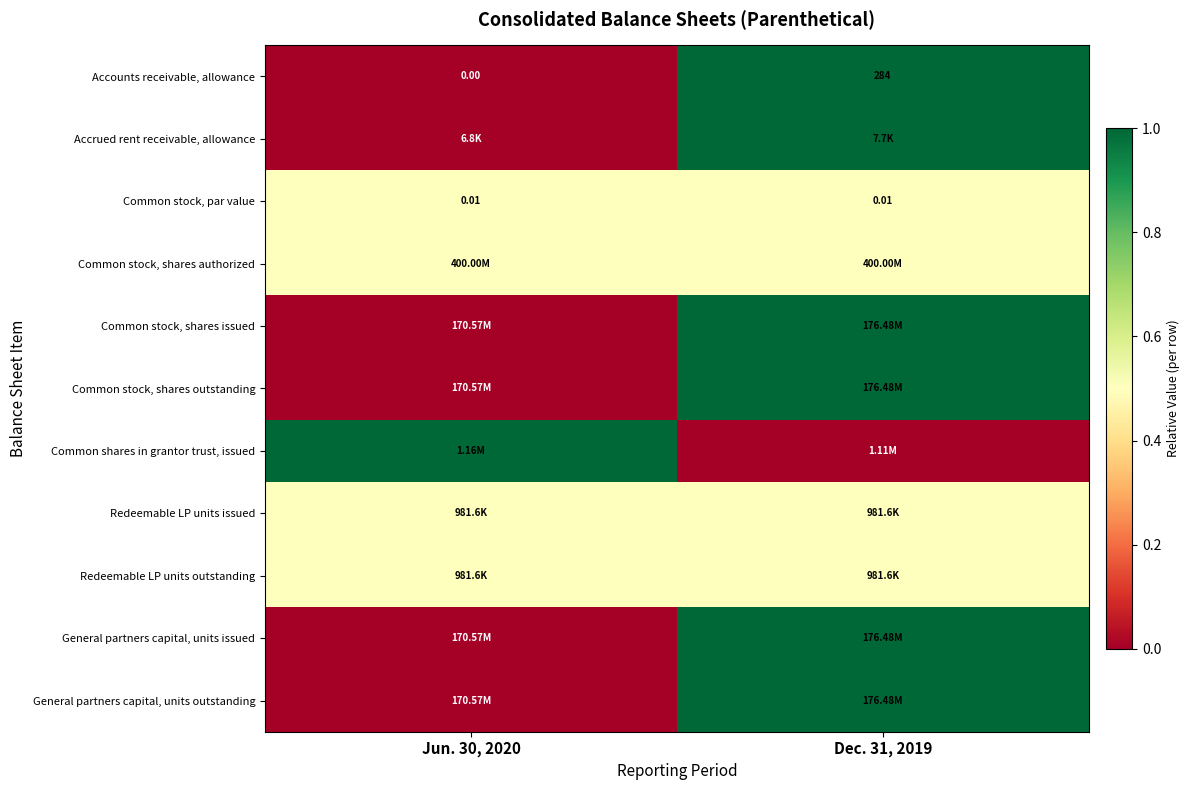

Is it true that Common shares in grantor trust, issued equals 0.6 at Dec. 31, 2019?

False